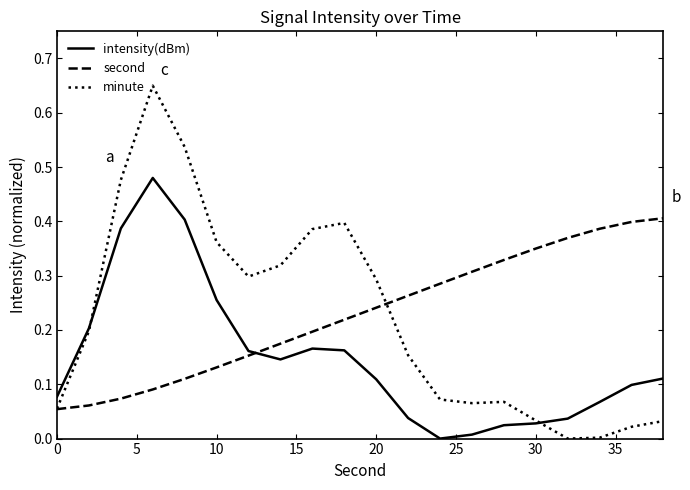

Which series has the largest range (max minus min)?

minute